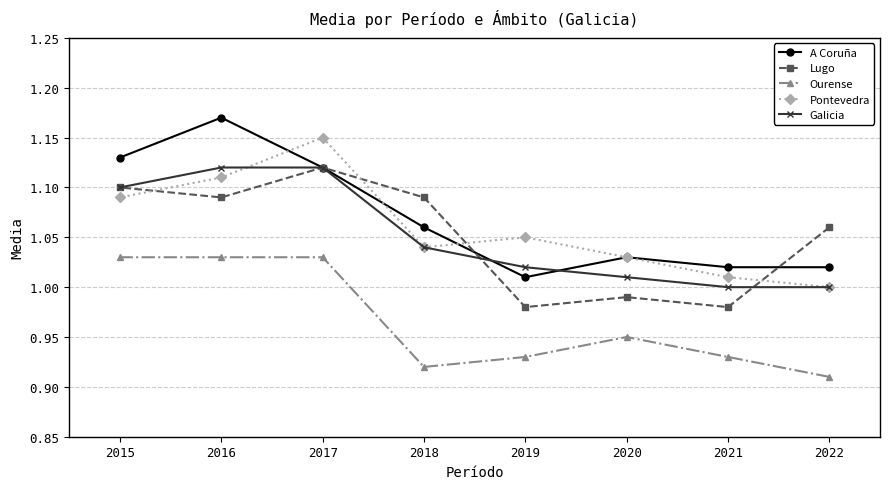

What is the maximum value for Galicia?

1.1